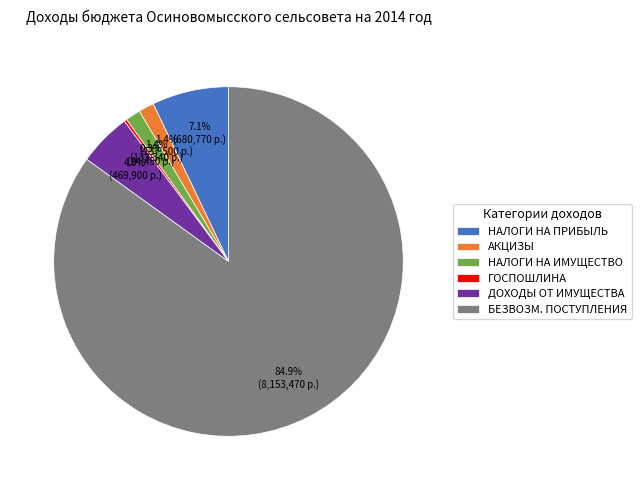

Which slice is the largest?

БЕЗВОЗМ. ПОСТУПЛЕНИЯ